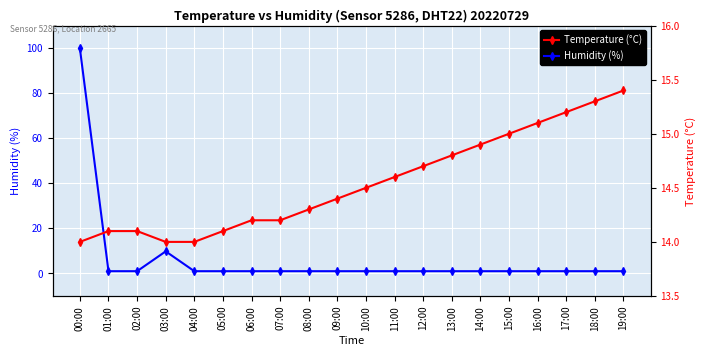

What is the total value across all series at 17:00?

16.2